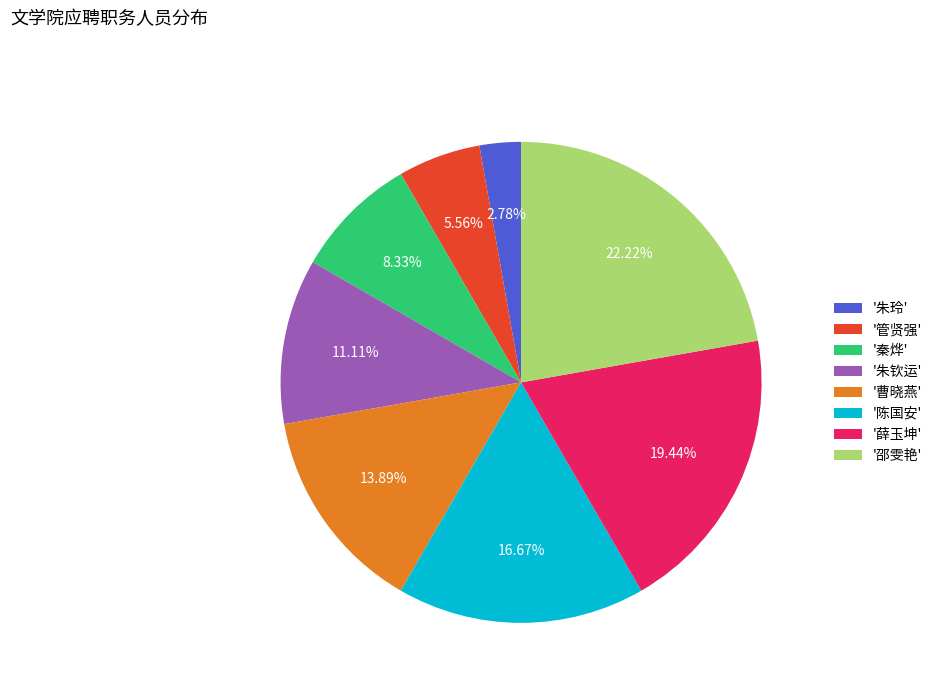

Does any single category account for the majority?

No